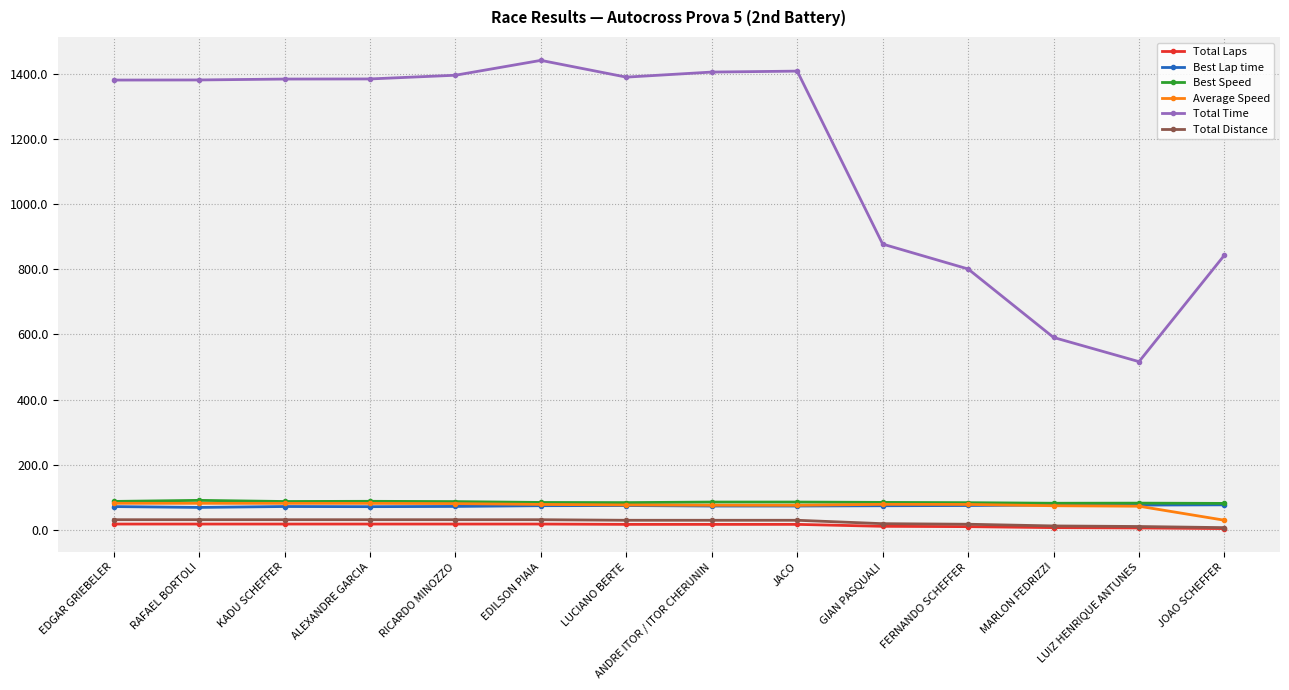

Which series has the widest spread of values?

Total Time